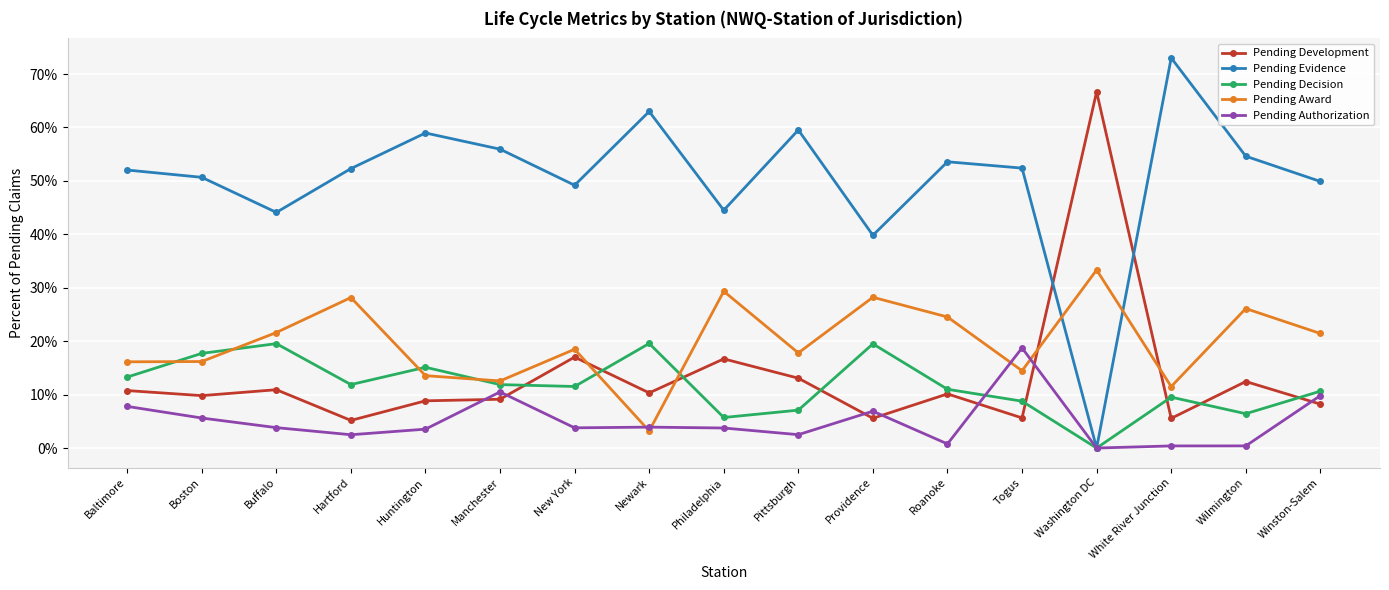

What are all the series names shown in the legend?

Pending Development, Pending Evidence, Pending Decision, Pending Award, Pending Authorization